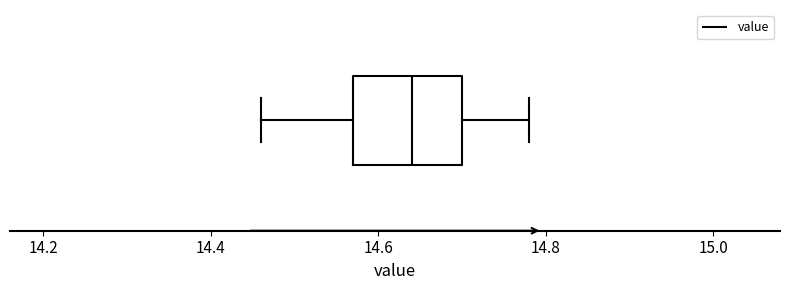

Transcribe this box plot: give where the median line is, the range the box spans, and where the two whiskers end, as read against the x-axis. The values are not printed on the chart, so give them approximately, as read against the axis.

median 14.64, box 14.58 to 14.70, whiskers 14.46 to 14.78